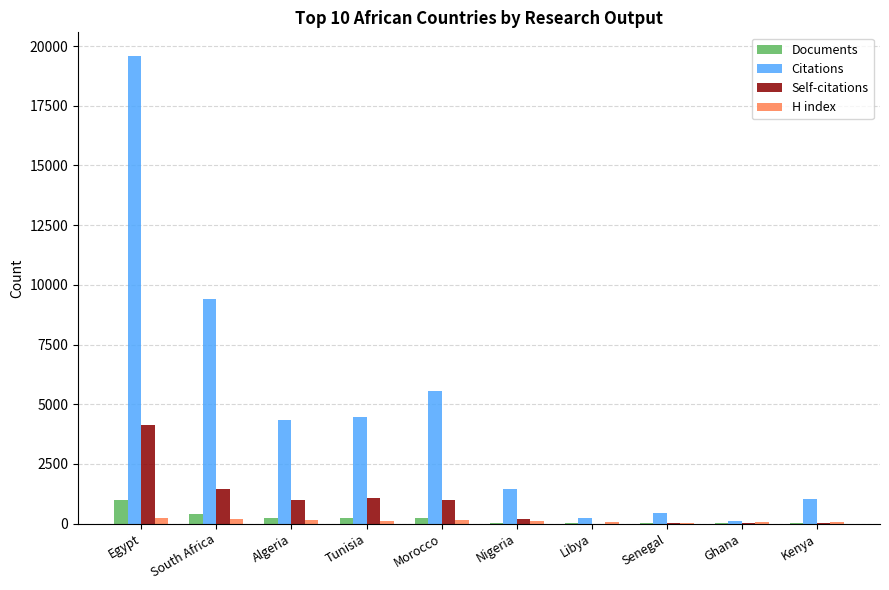

True or false: Citations has a value of 770 at Nigeria.

False